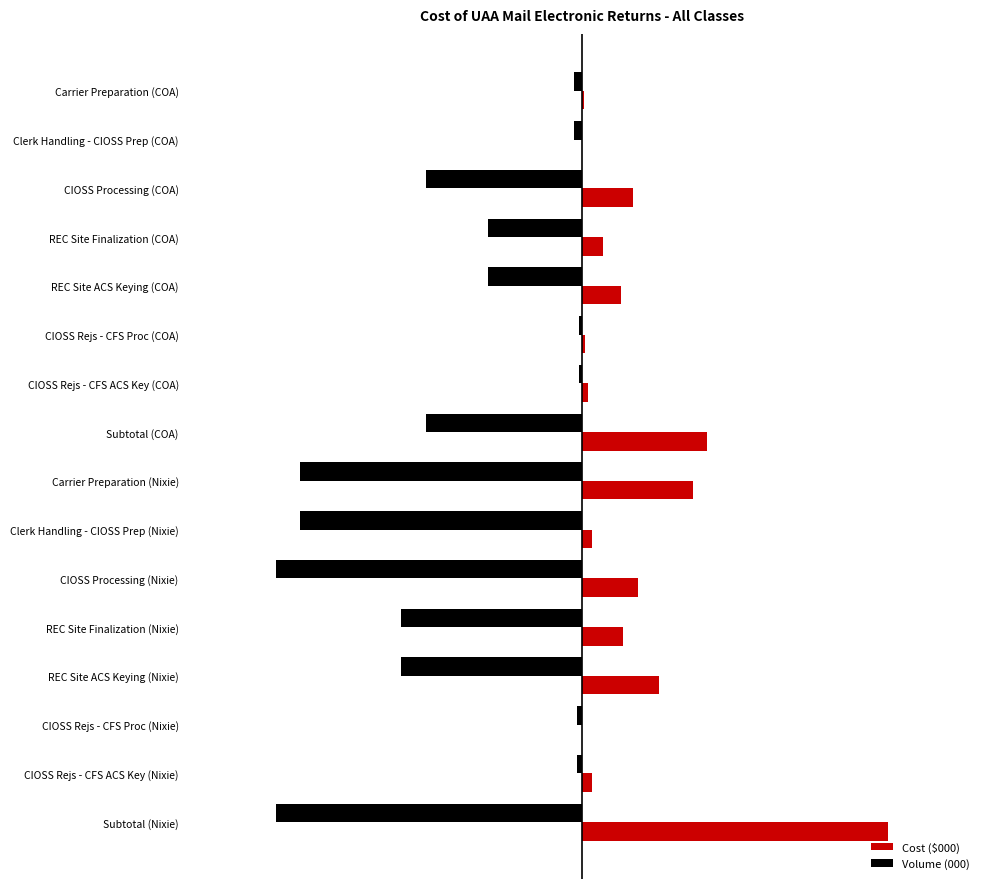

Reading right to left, what are all the values shown in this chart?

Cost ($000): 1.0	0.0	0.0	0.3	0.1	0.2	0.0	0.4	0.4	0.0	0.0	0.1	0.1	0.2	0.0	0.0
Volume (000): -1.0	-0.0	-0.0	-0.6	-0.6	-1.0	-0.9	-0.9	-0.5	-0.0	-0.0	-0.3	-0.3	-0.5	-0.0	-0.0